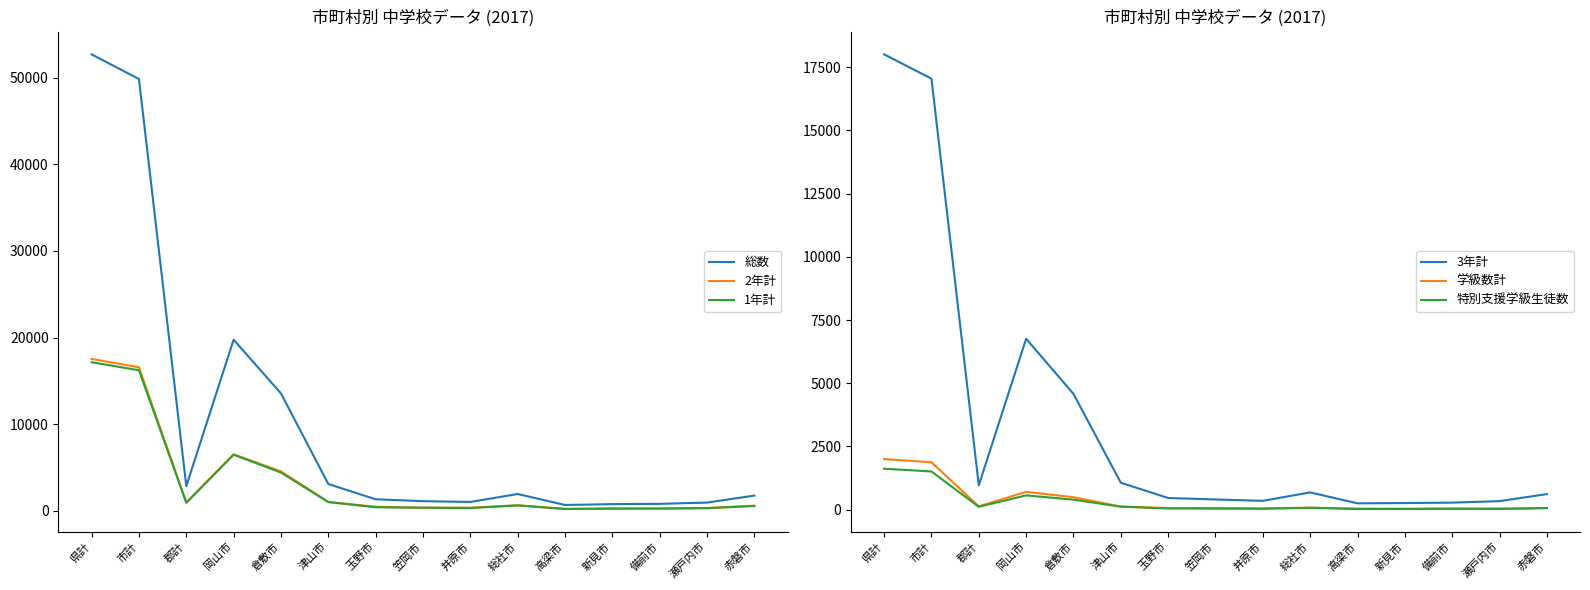

Between 高梁市 and 瀬戸内市, which series saw the biggest shift?

総数